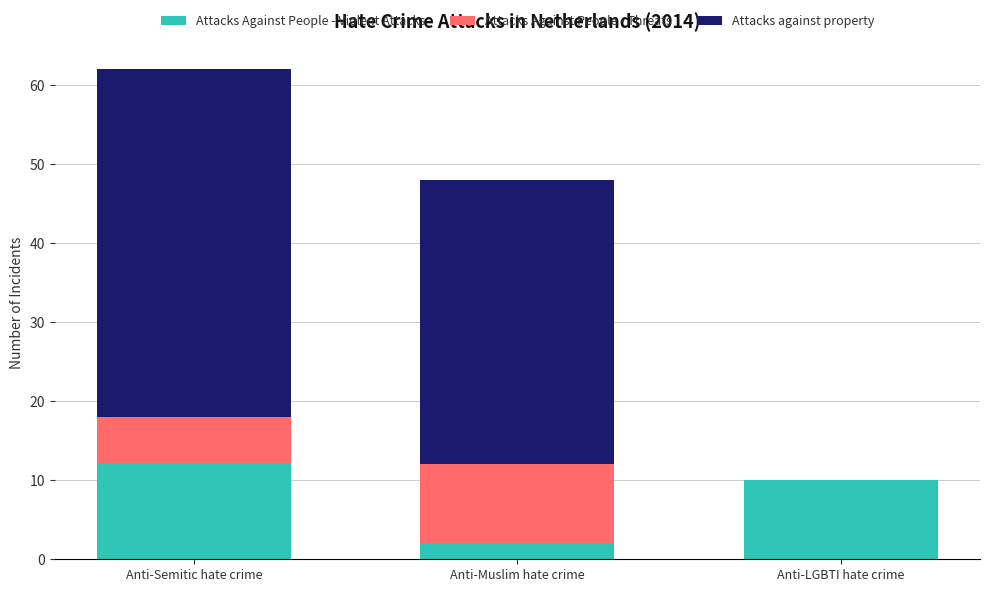

How many data points does each series have?

3